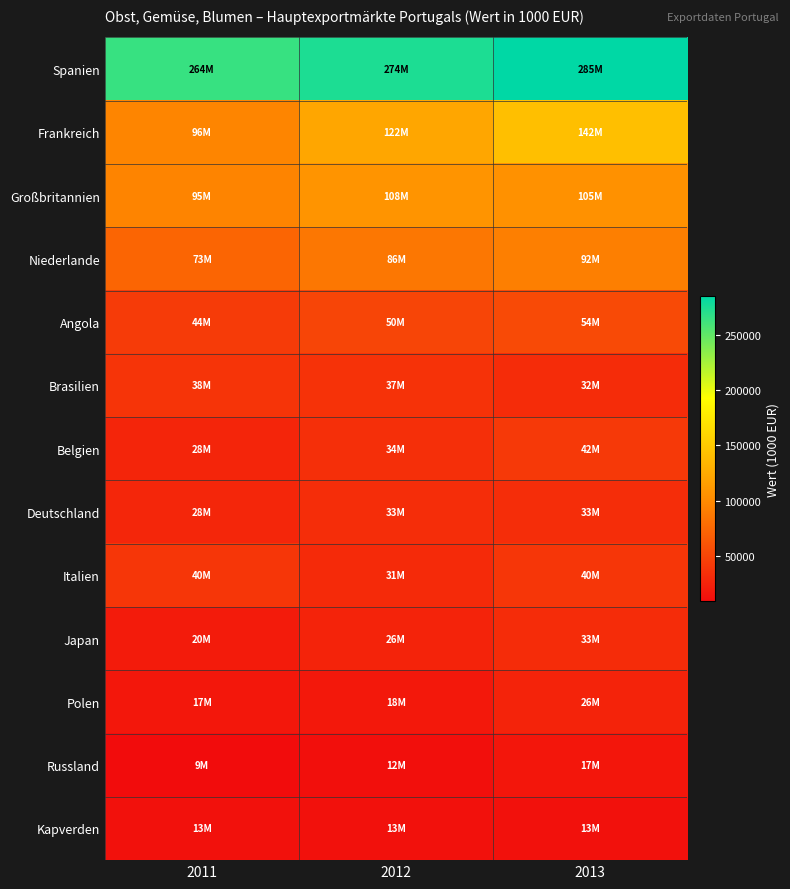

Which series has the widest spread of values?

Frankreich